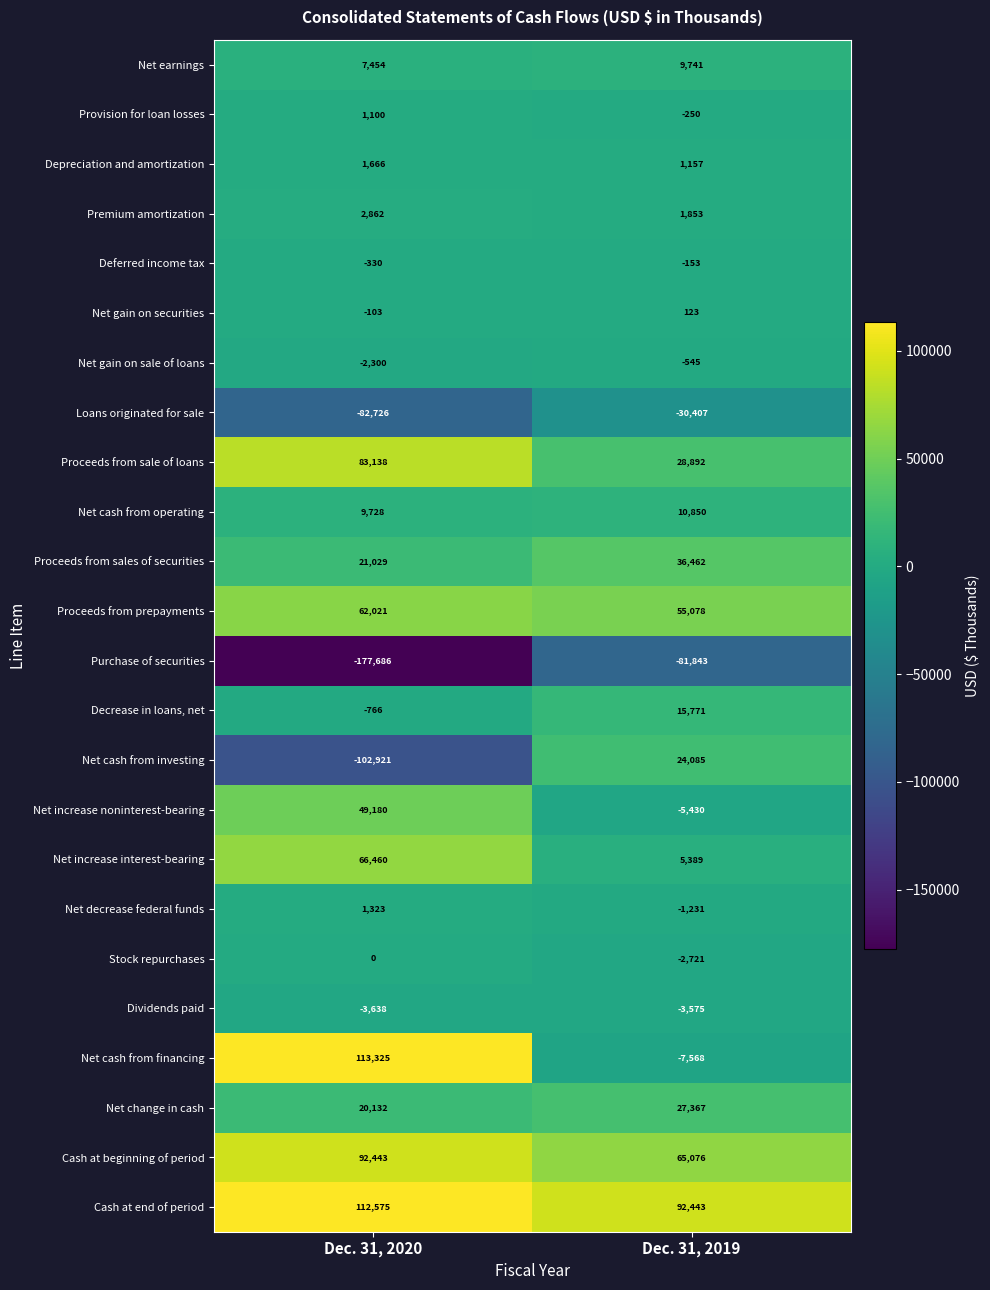

Which series changed the most between Dec. 31, 2020 and Dec. 31, 2019?

Net cash from investing